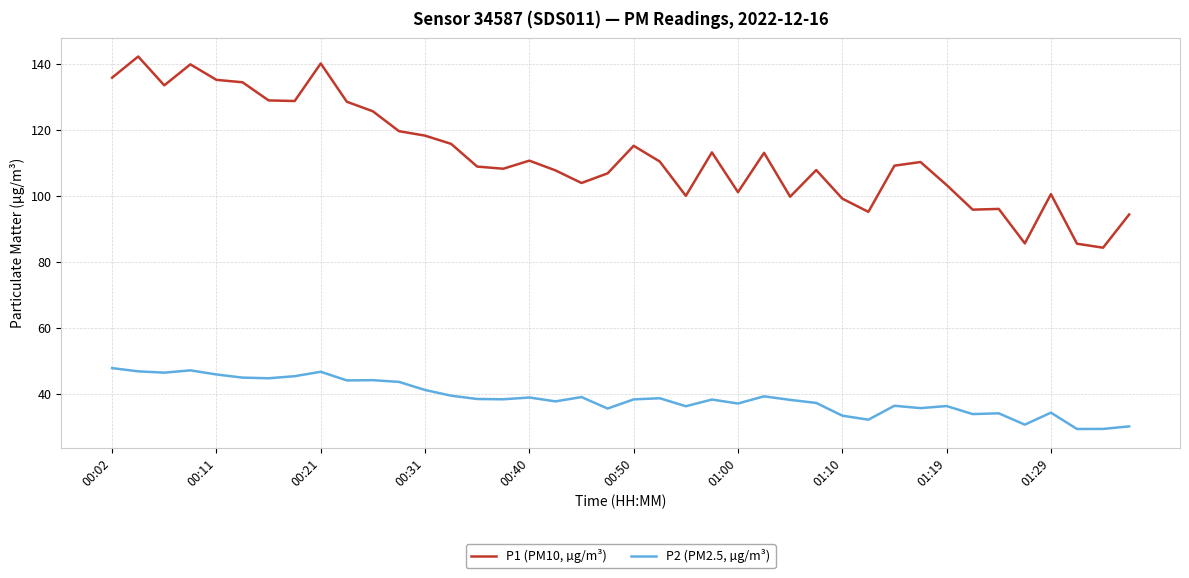

Which series has the widest spread of values?

P1 (PM10, µg/m³)